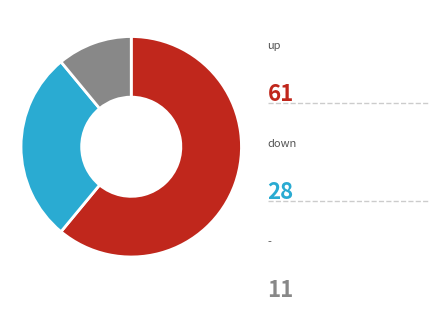

Is there a majority slice in this chart?

Yes